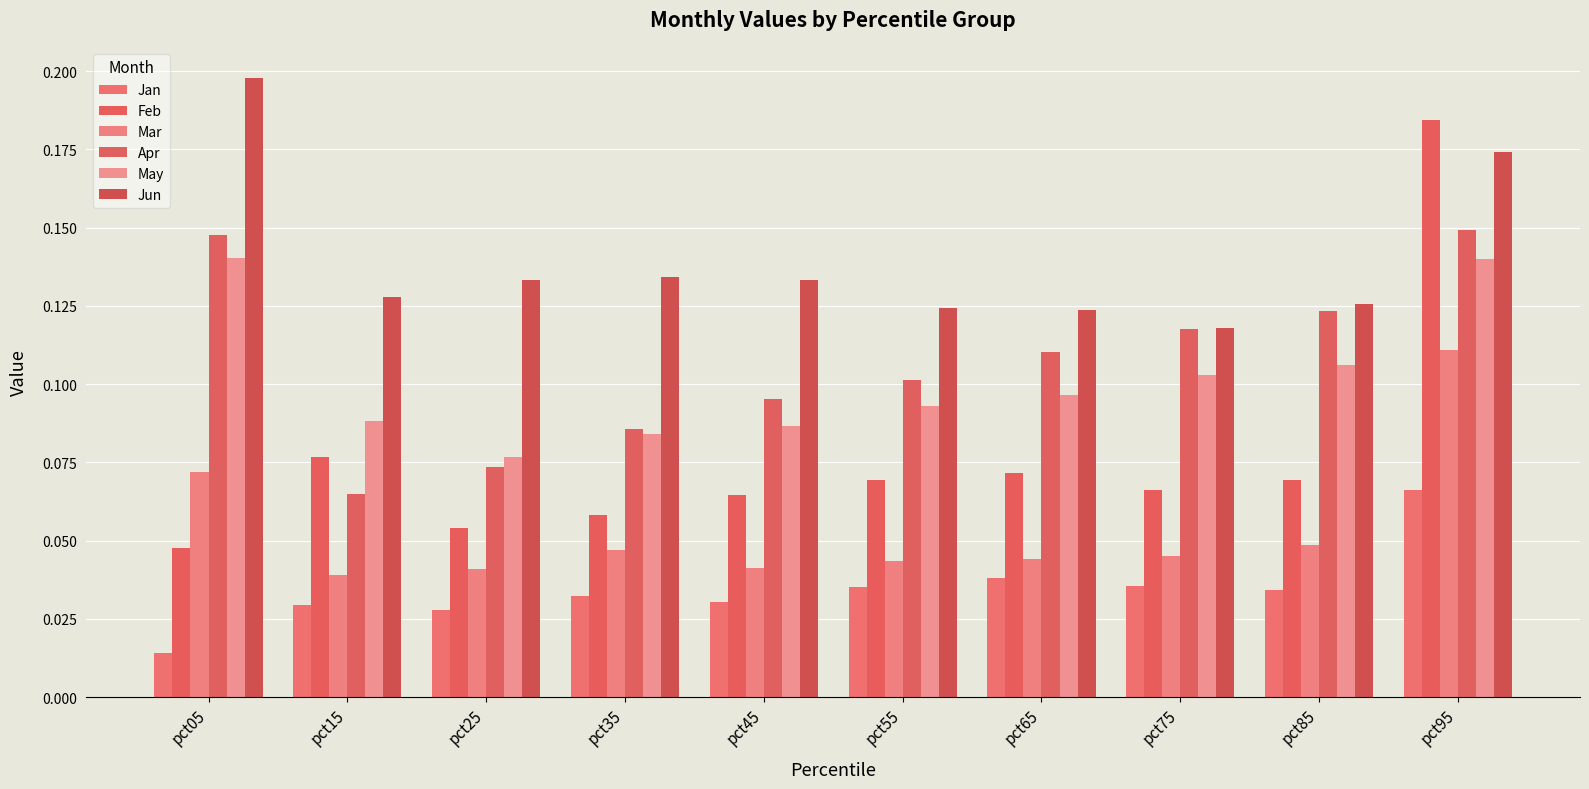

Between pct05 and pct15, which is larger?

pct15